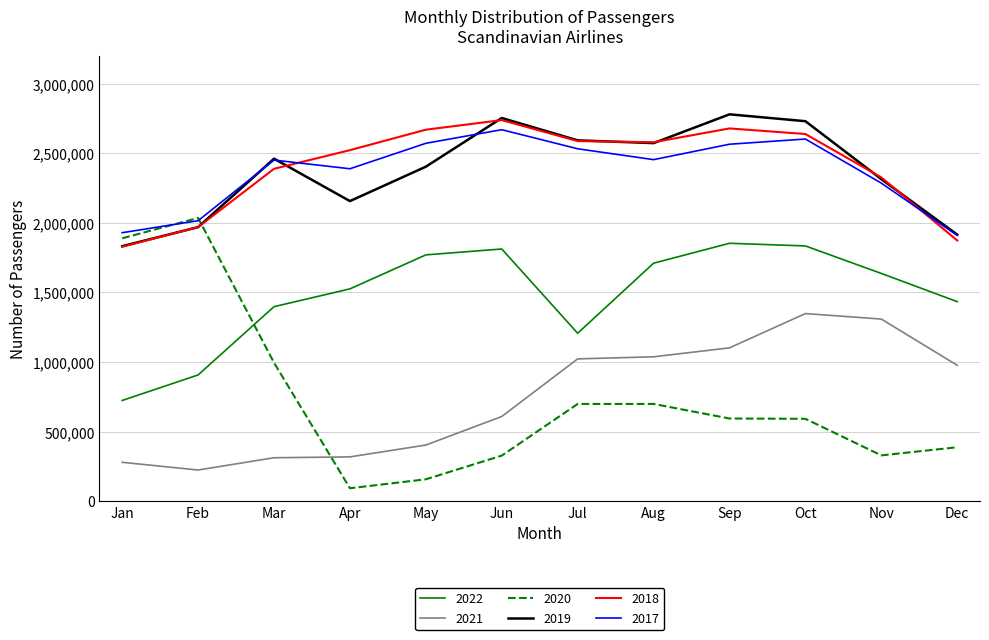

Is the value of 2019 at Jan greater than the value of 2020 at Nov?

Yes